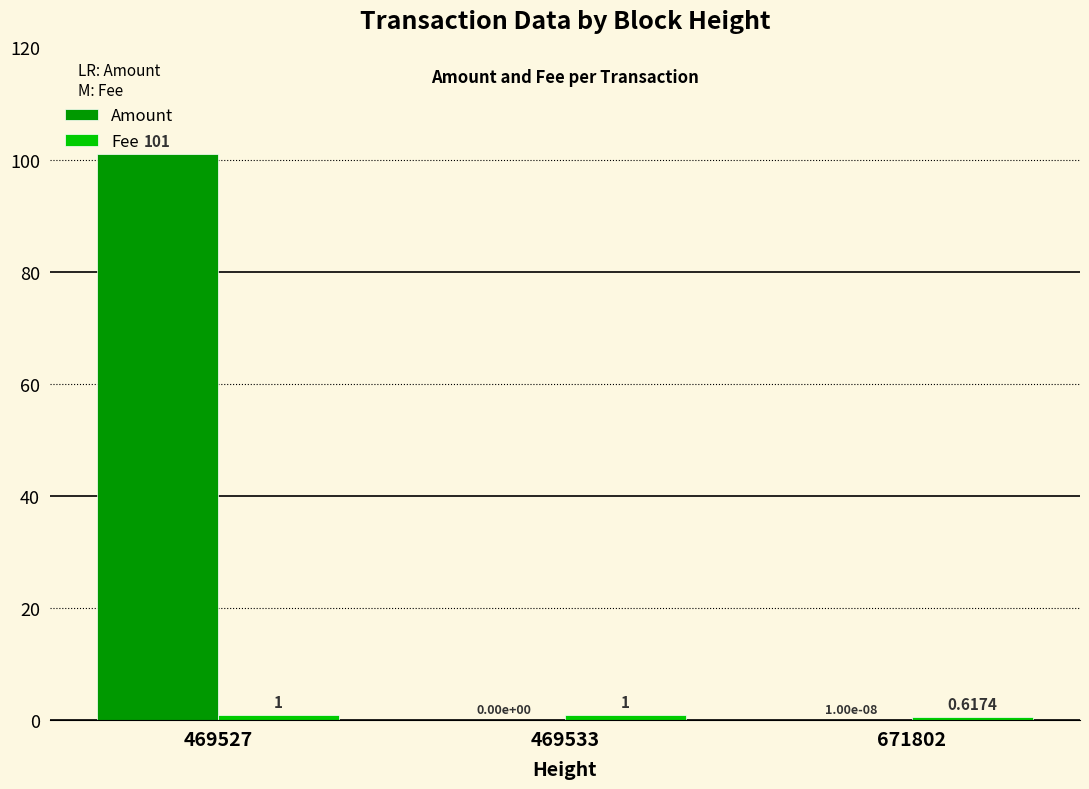

True or false: Amount has a value of 101.0 at 469527.

True